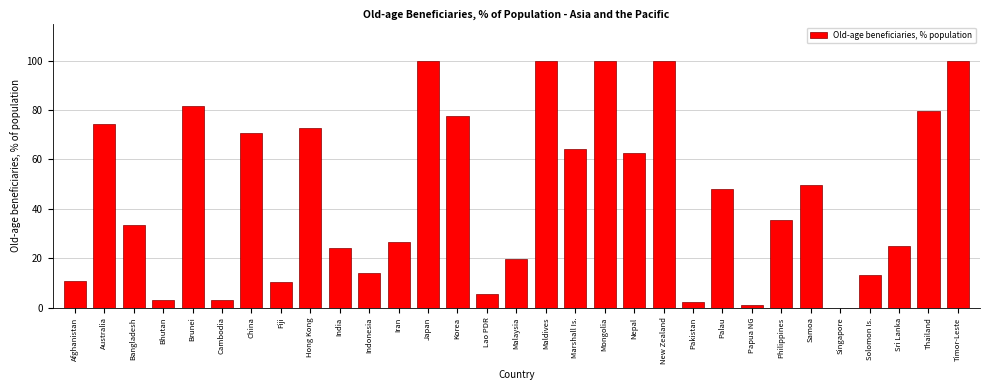

What is the sum of all values?

1408.7